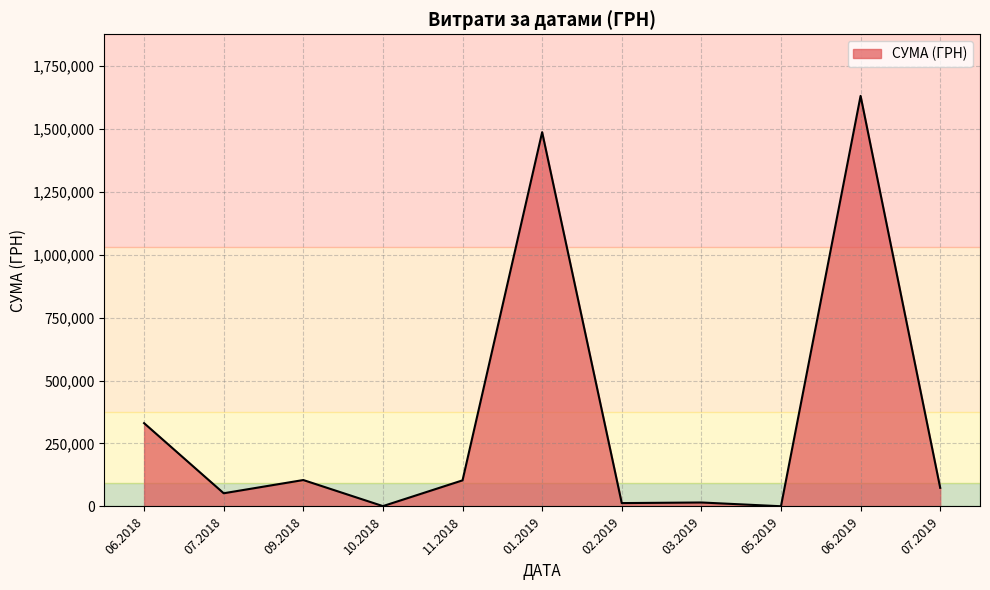

At which category does the data reach its first local valley?

07.2018